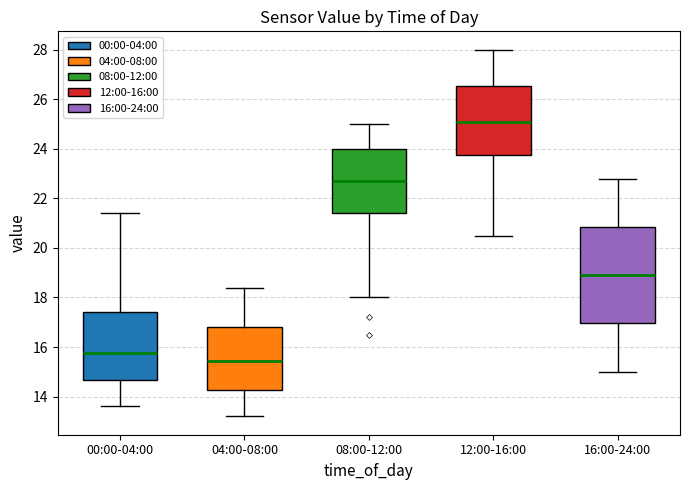

Where does the median line of the box for 04:00-08:00 sit on the y-axis? The values are not printed on the chart, so give them approximately, as read against the axis.

15.4